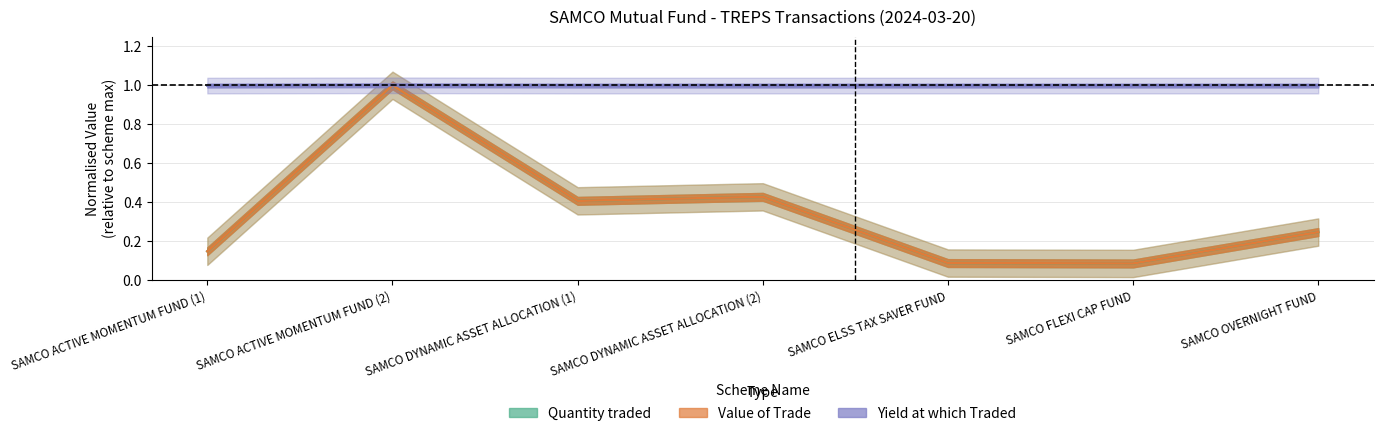

Does the chart have visible grid lines?

Yes